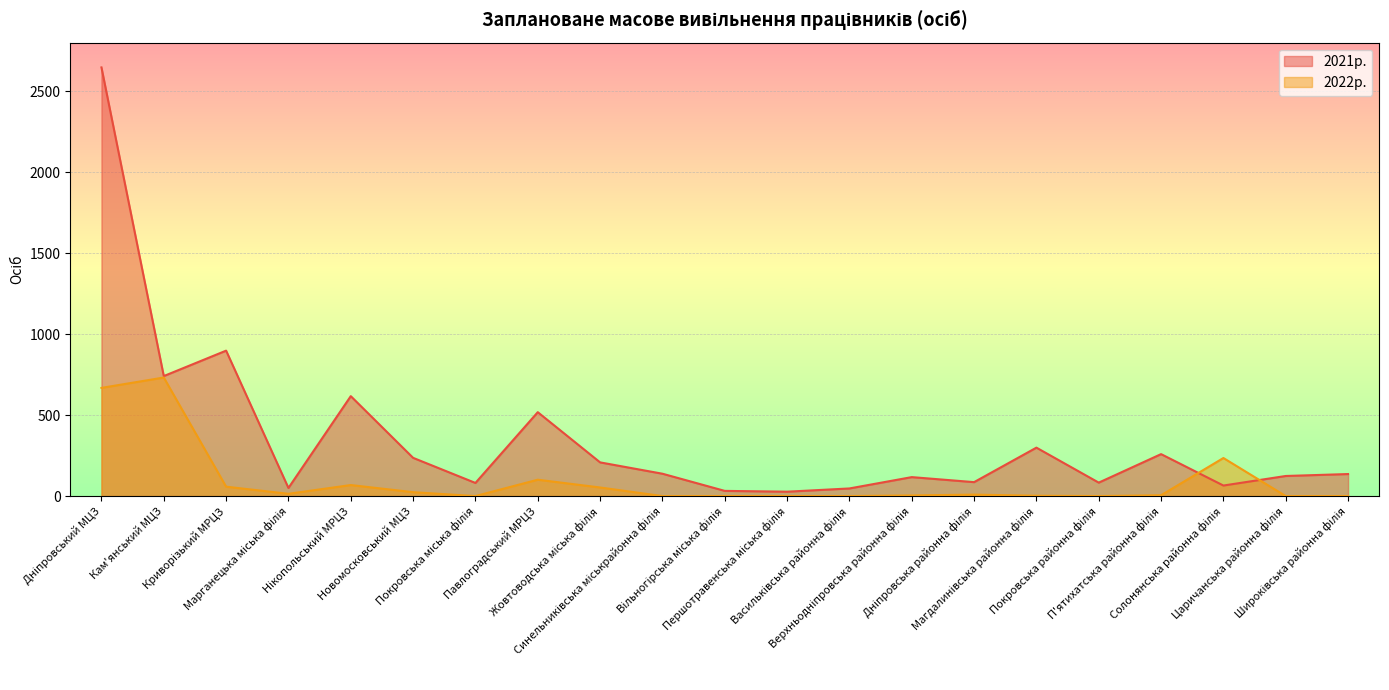

At which category does 2021р. reach its first local peak?

Криворізький МРЦЗ